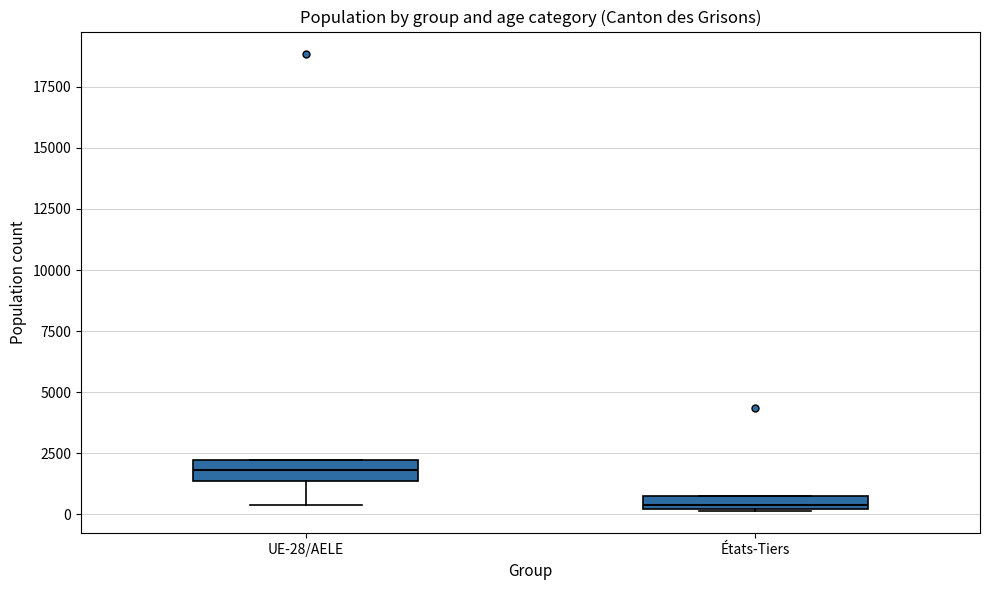

Which box's median line is the highest?

UE-28/AELE